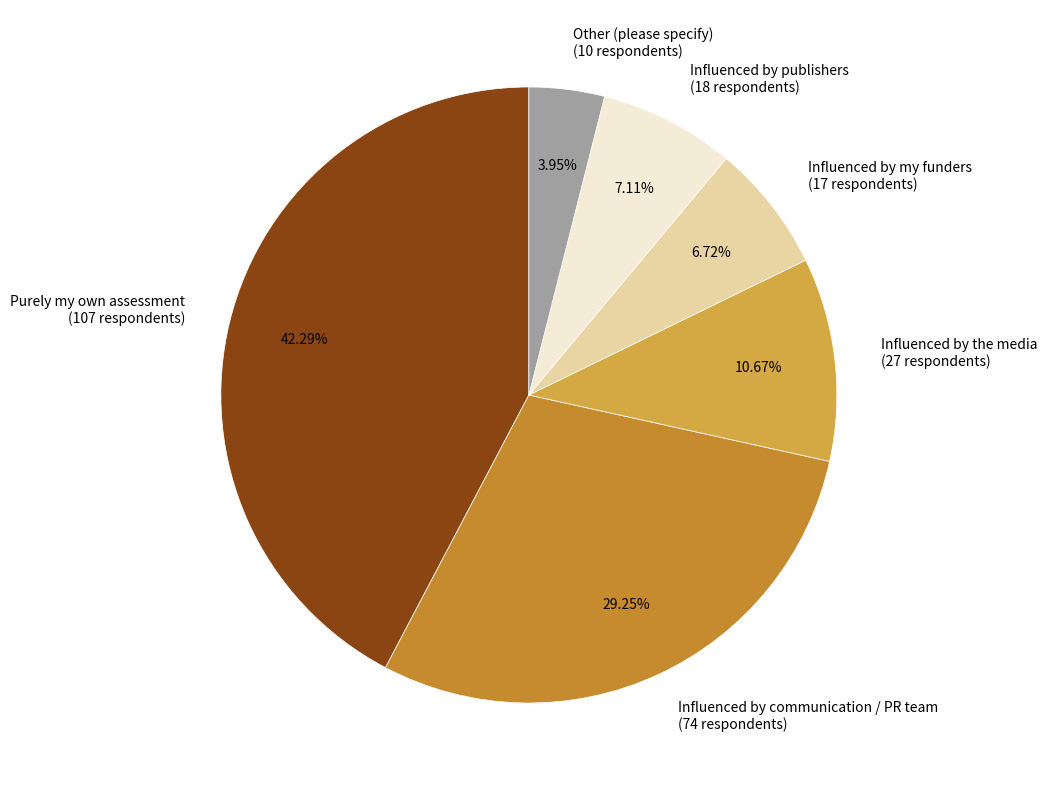

Is there any slice that represents more than half of the pie?

No